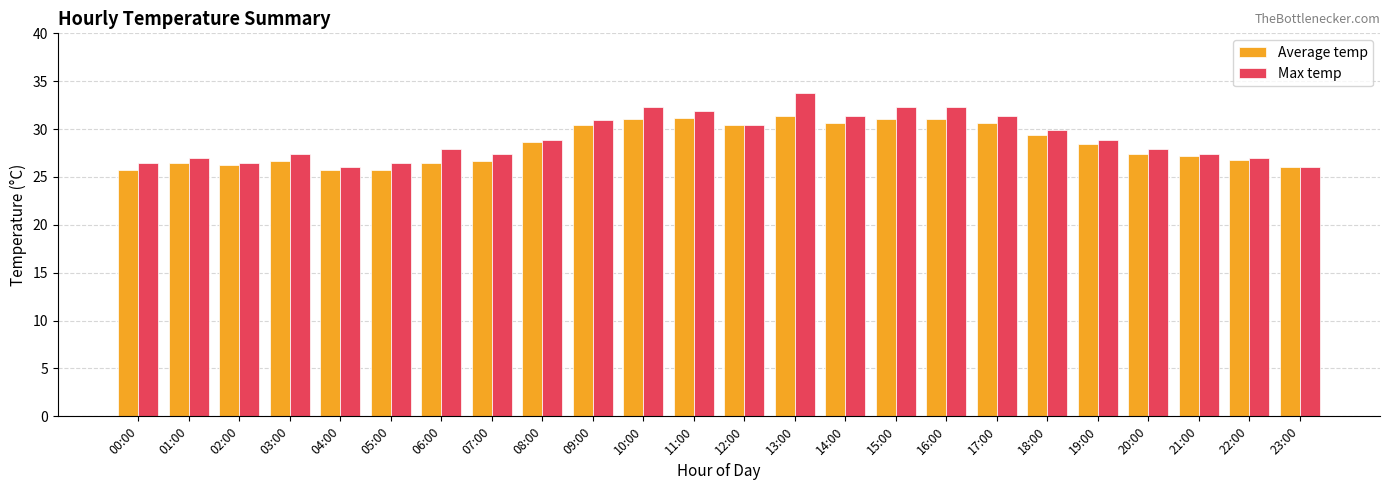

The Max temp series shows 29.9 at 18:00. True or false?

True